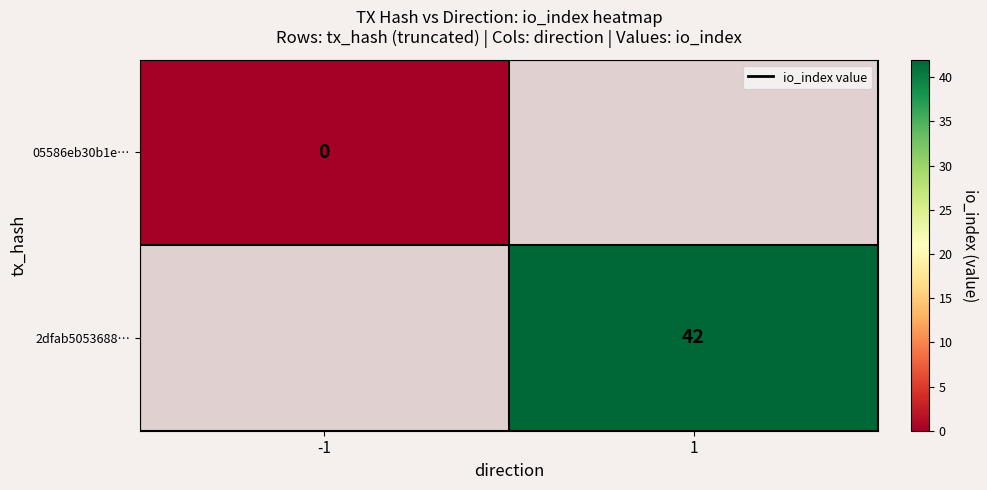

Is it true that 2dfab5053688… equals 25 at 1?

False